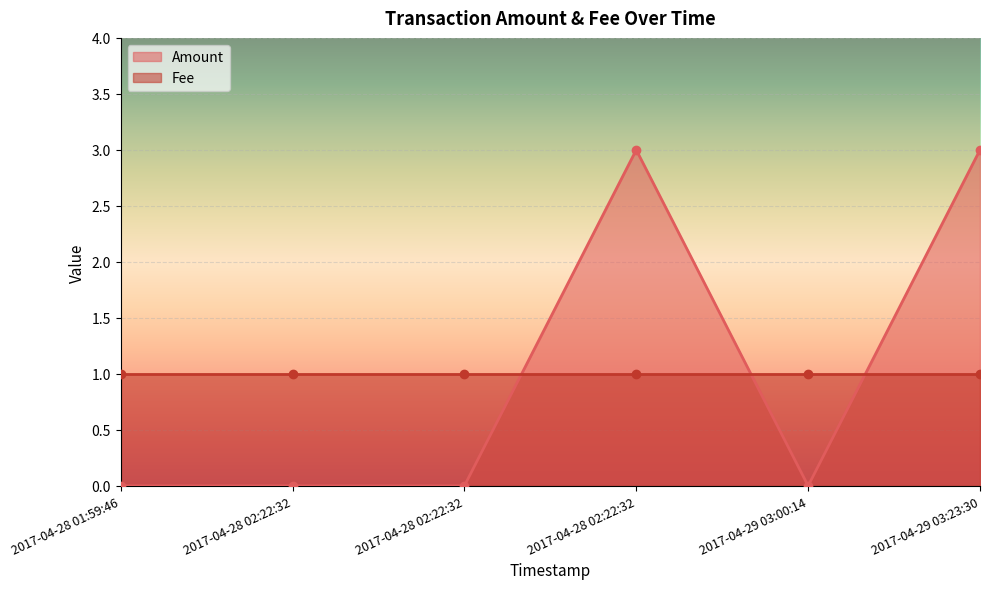

Which label corresponds to the smallest value in the chart?

2017-04-28 01:59:46